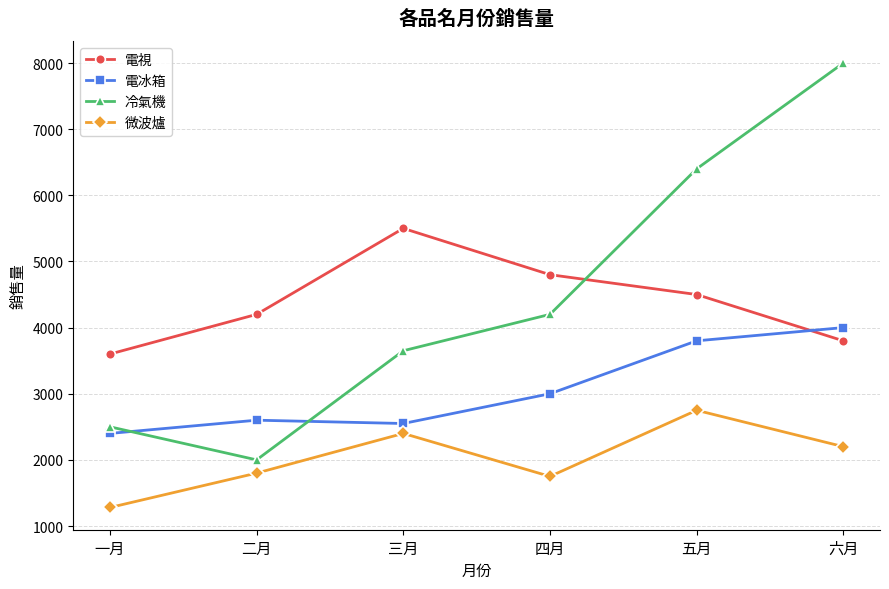

True or false: 電視 and 微波爐 intersect in this chart.

False